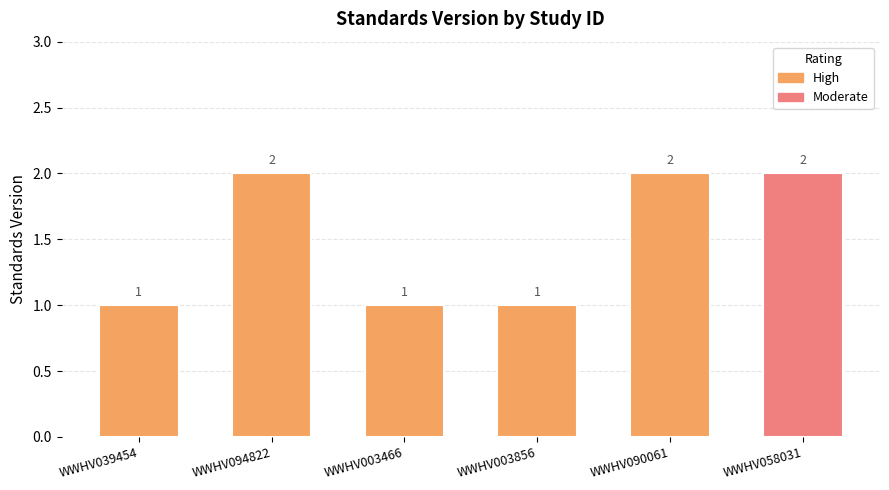

Is it true that the value at WWHV003856 is 0?

False